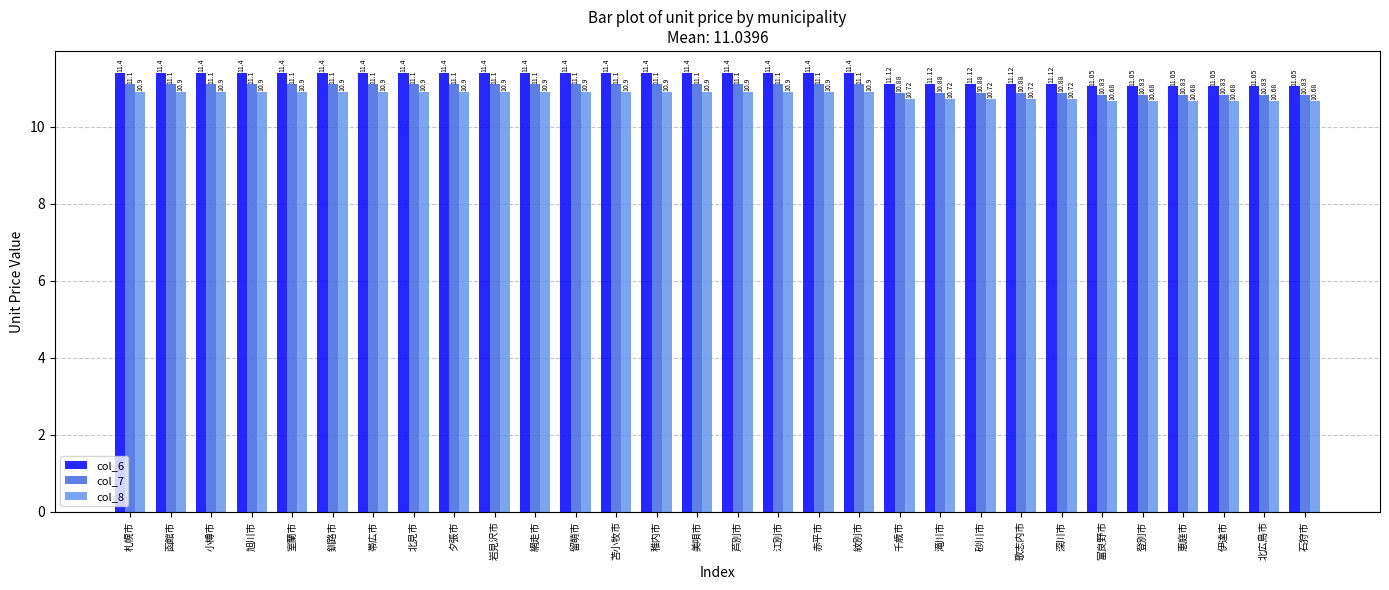

What position from the right is 函館市?

29